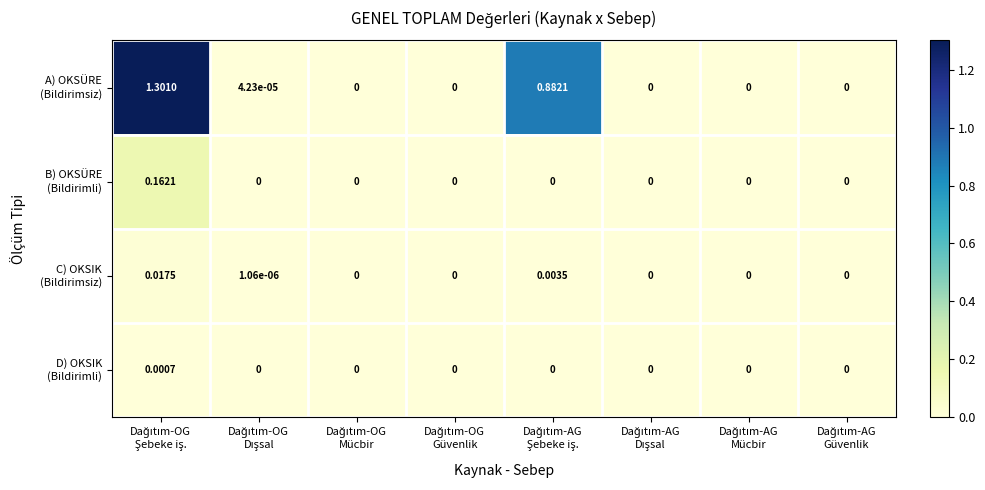

Rank the series at Dağıtım-OG Dışsal from highest to lowest value.

A) OKSÜRE (Bildirimsiz), C) OKSIK (Bildirimsiz), B) OKSÜRE (Bildirimli), D) OKSIK (Bildirimli)